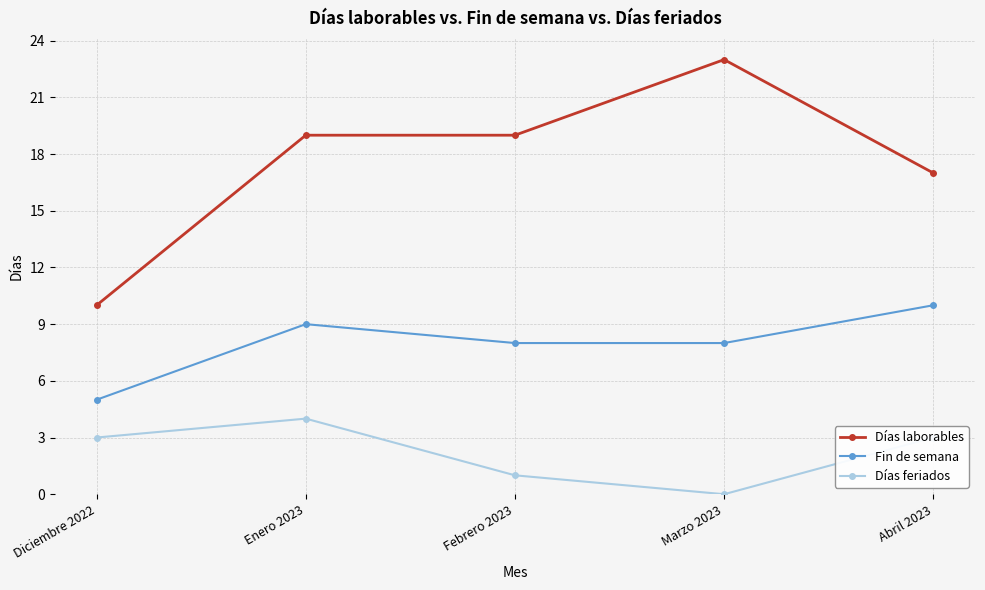

What is the label of the 2nd point from the left?

Enero 2023